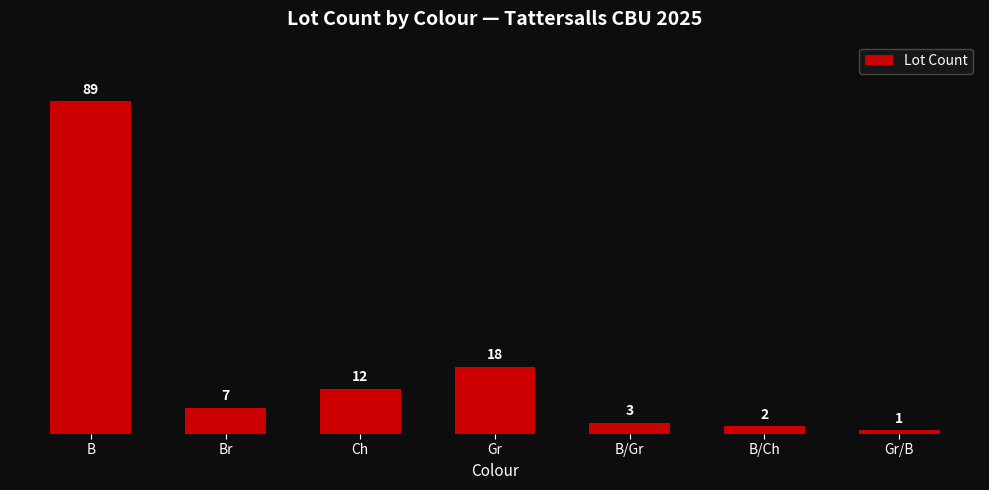

What is the difference between the values at Gr/B and Gr?

17